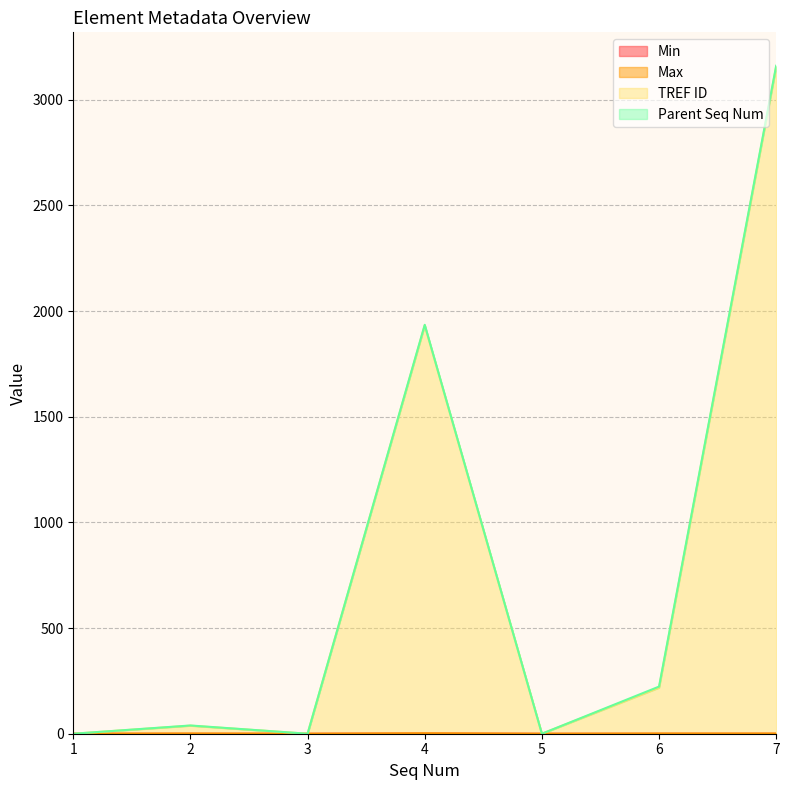

At which category is the sum across all series the highest?

7